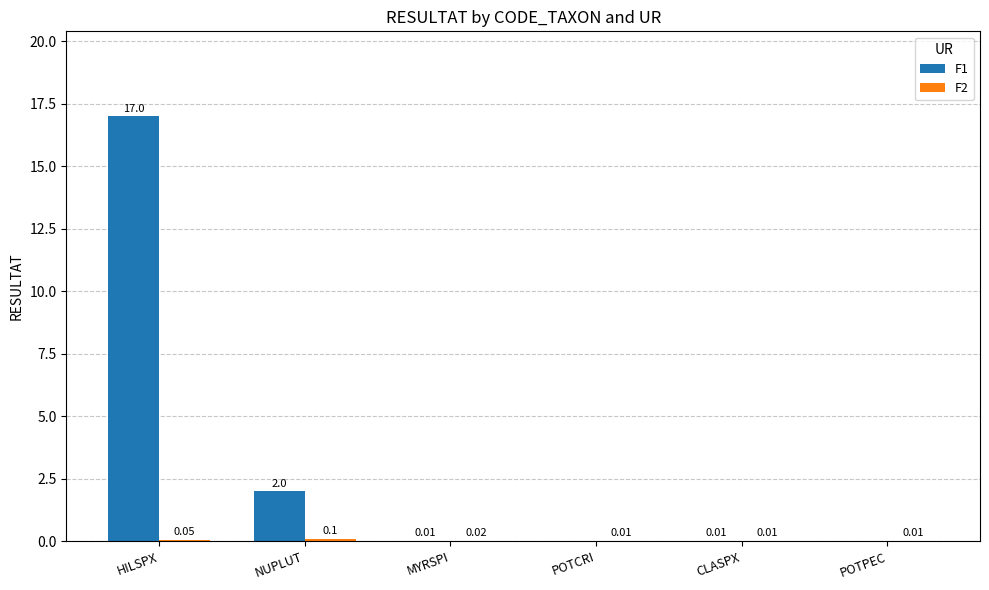

How many positive values does the F1 series have?

4